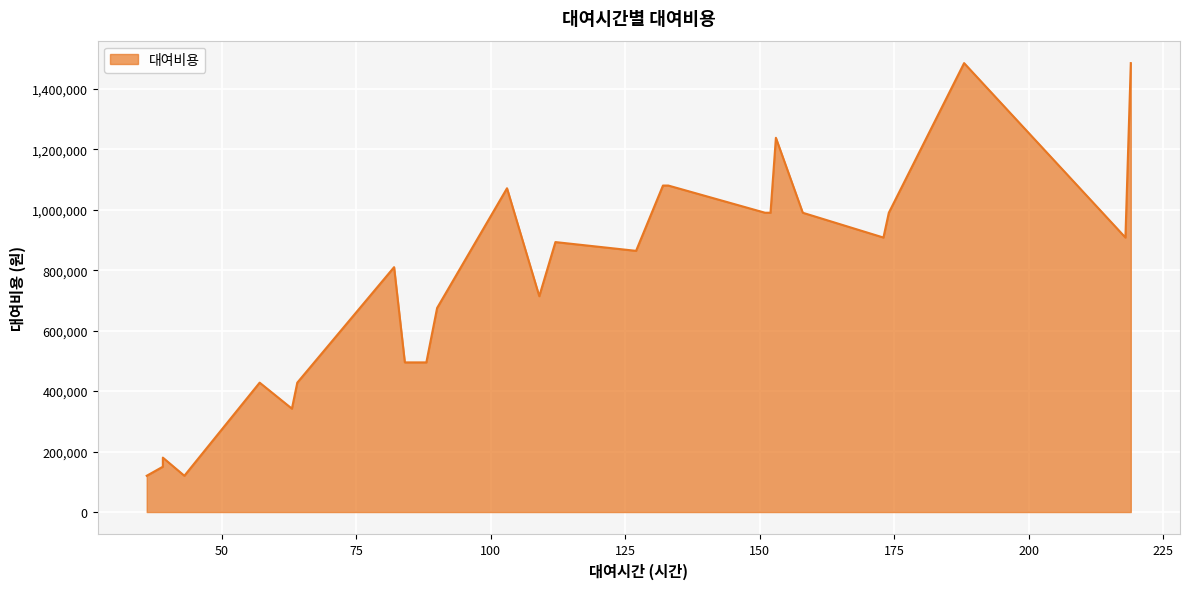

What is the change in value from 36 to 132?

+960000